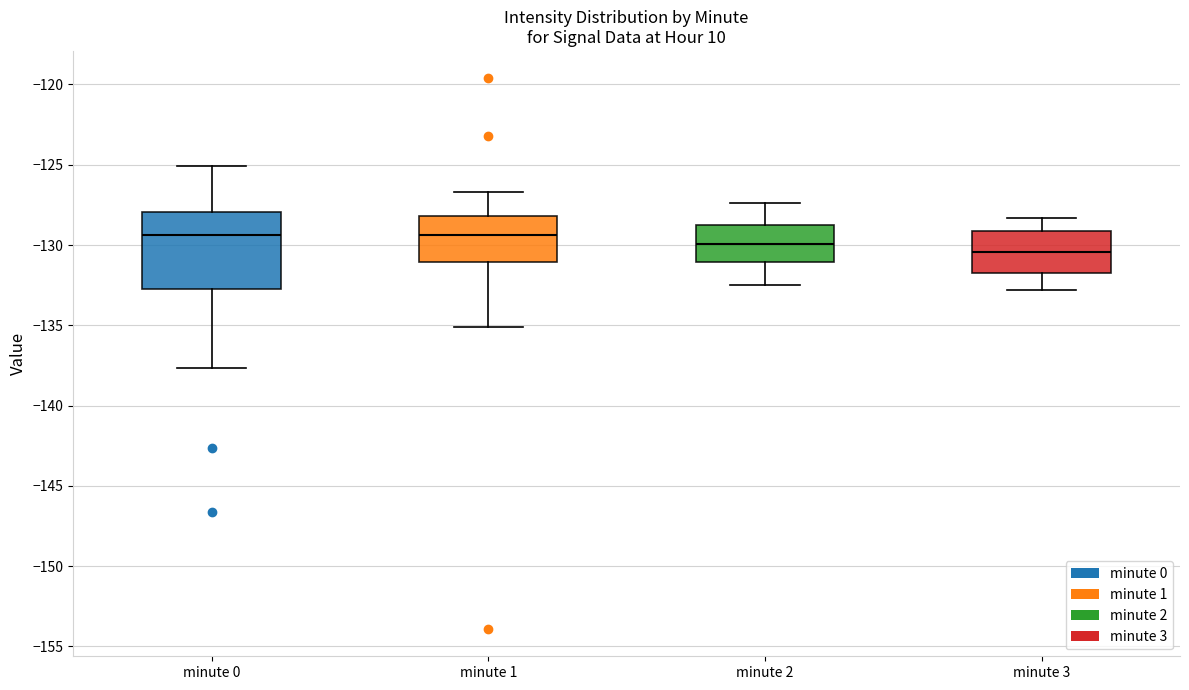

Where does the median line of the box for minute 3 sit on the y-axis? The values are not printed on the chart, so give them approximately, as read against the axis.

-130.5